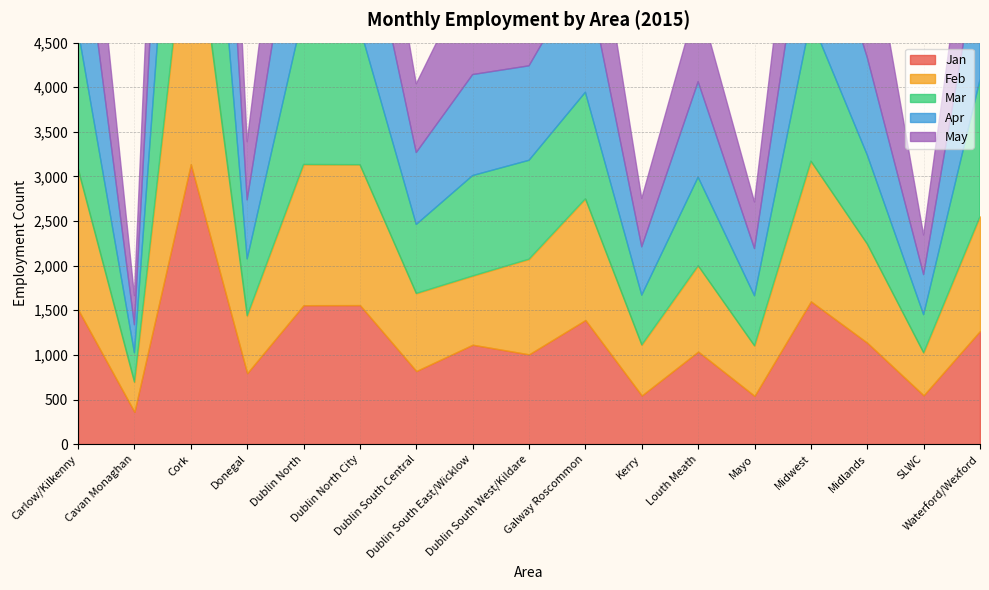

What is the minimum value shown in the chart?

314